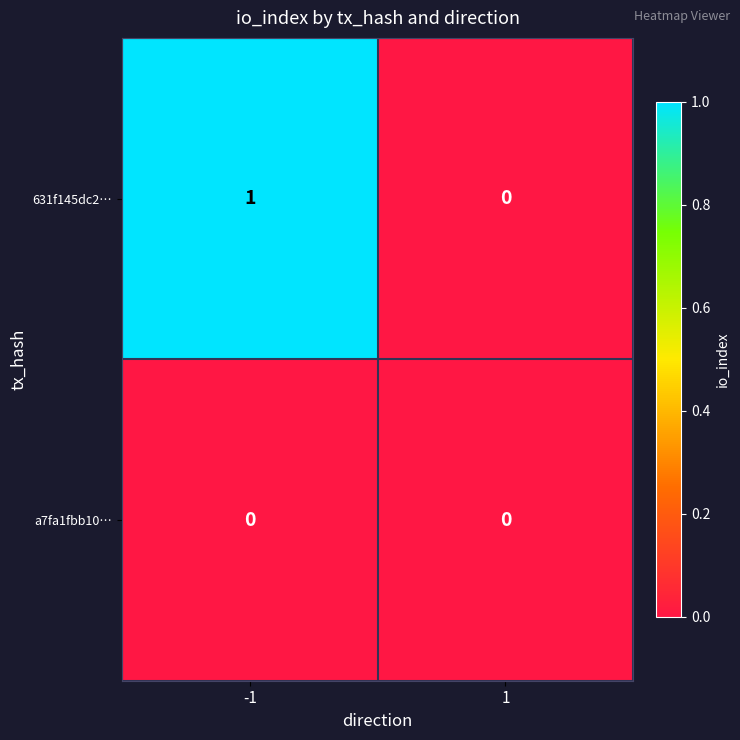

At which category does the chart reach its peak across all series?

-1